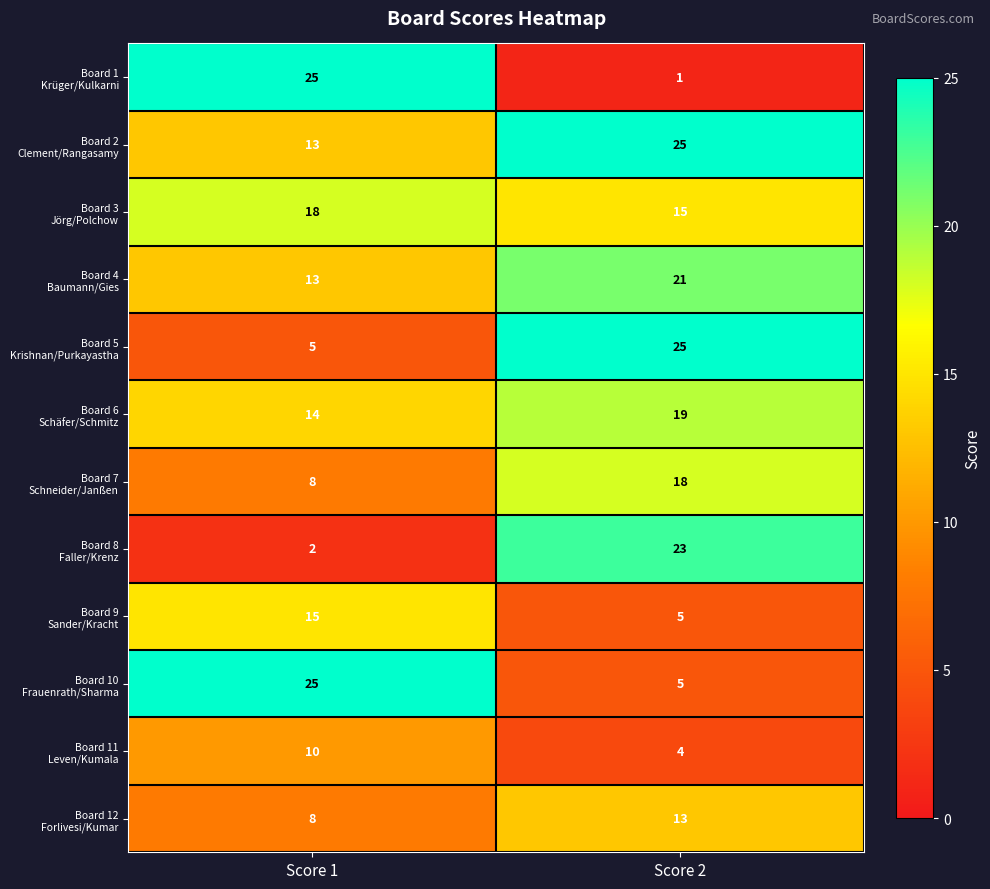

What is the difference between the highest and lowest values at Score 1?

23